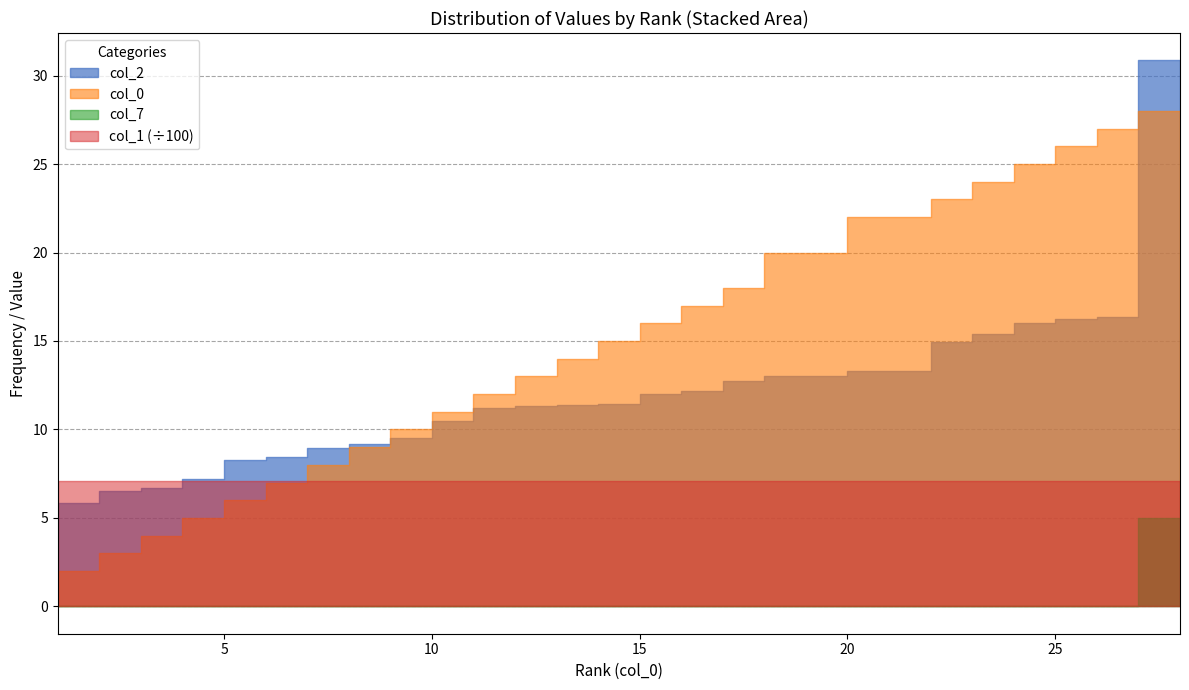

At which label is col_1 closest to 708?

1